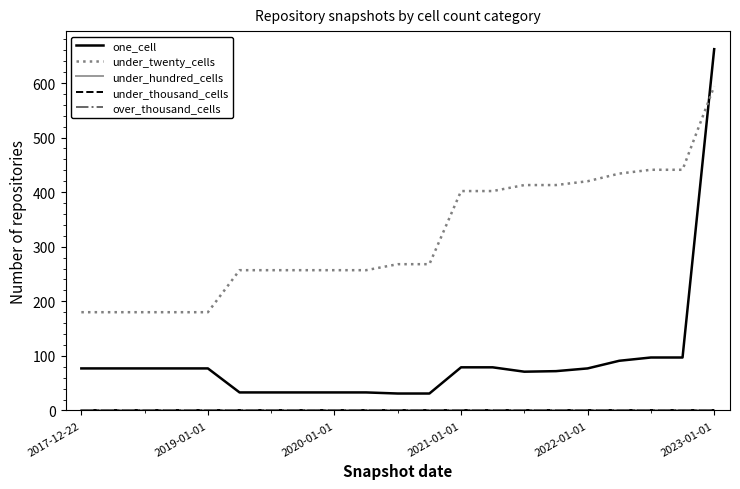

Reading left to right, what are all the values shown in this chart?

one_cell: 77	77	77	77	77	33	33	33	33	33	31	31	79	79	71	72	77	91	97	97	662
under_twenty_cells: 180	180	180	180	180	257	257	257	257	257	268	268	402	402	413	413	420	434	441	441	594
under_hundred_cells: 0	0	0	0	0	0	0	0	0	0	0	0	0	0	0	0	0	0	0	0	0
under_thousand_cells: 0	0	0	0	0	0	0	0	0	0	0	0	0	0	0	0	0	0	0	0	0
over_thousand_cells: 0	0	0	0	0	0	0	0	0	0	0	0	0	0	0	0	0	0	0	0	0